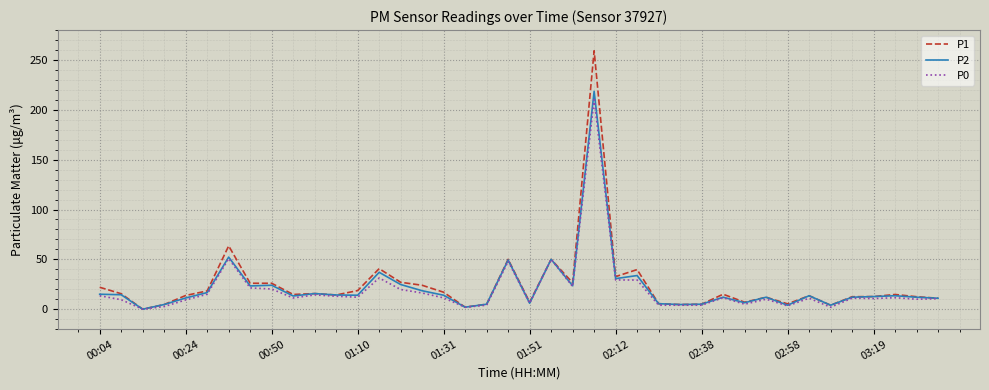

Which series has the largest range (max minus min)?

P1